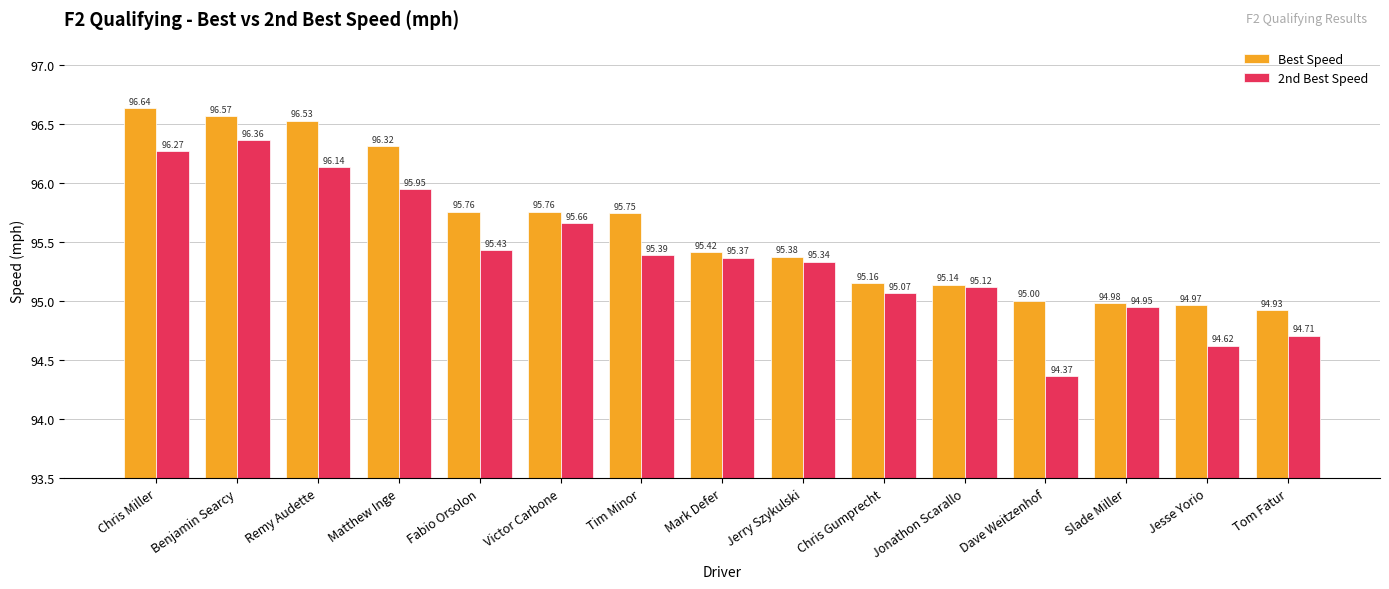

Which label corresponds to the largest value in the chart?

Chris Miller